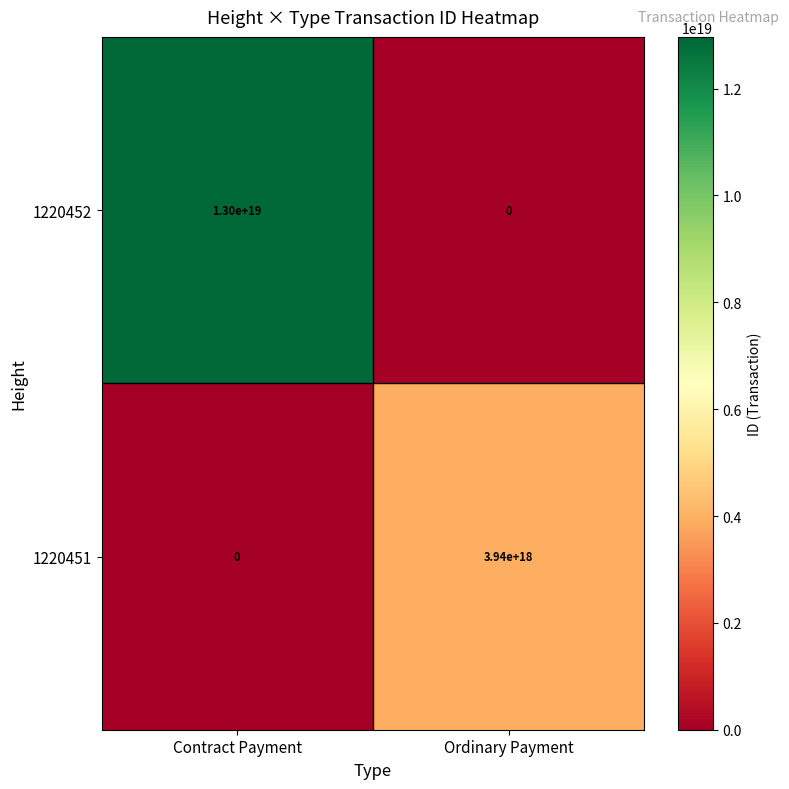

Which series has the widest spread of values?

1220452